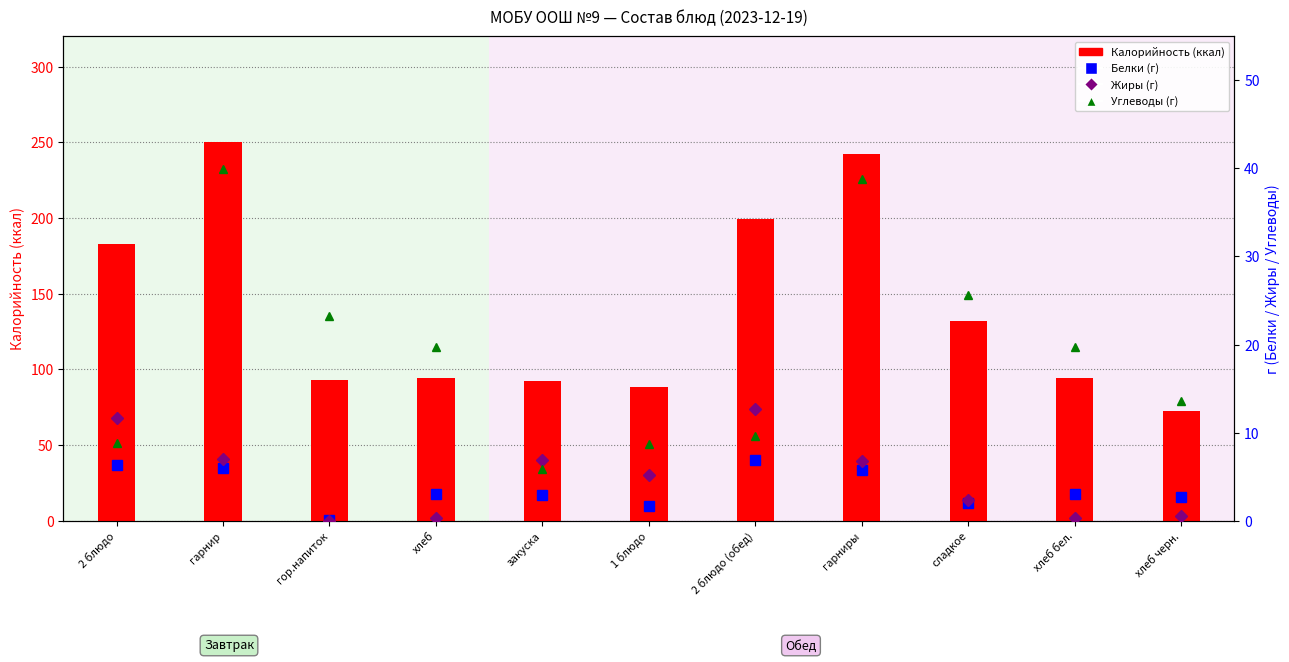

At how many categories does at least one series exceed 10?

11